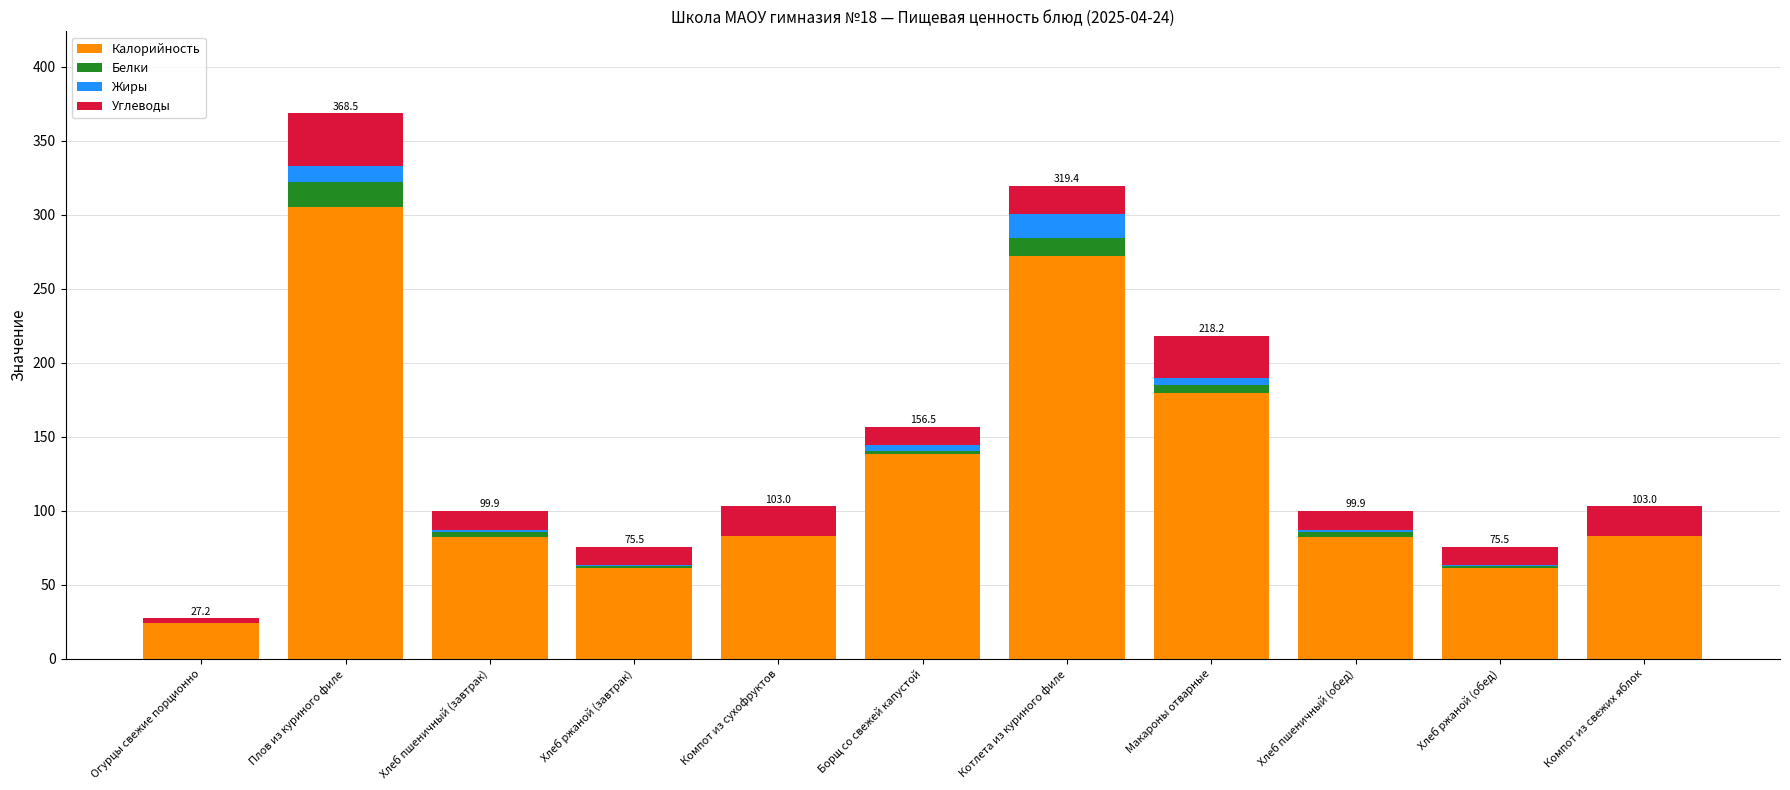

The Калорийность series shows 38.3 at Огурцы свежие порционно. True or false?

False